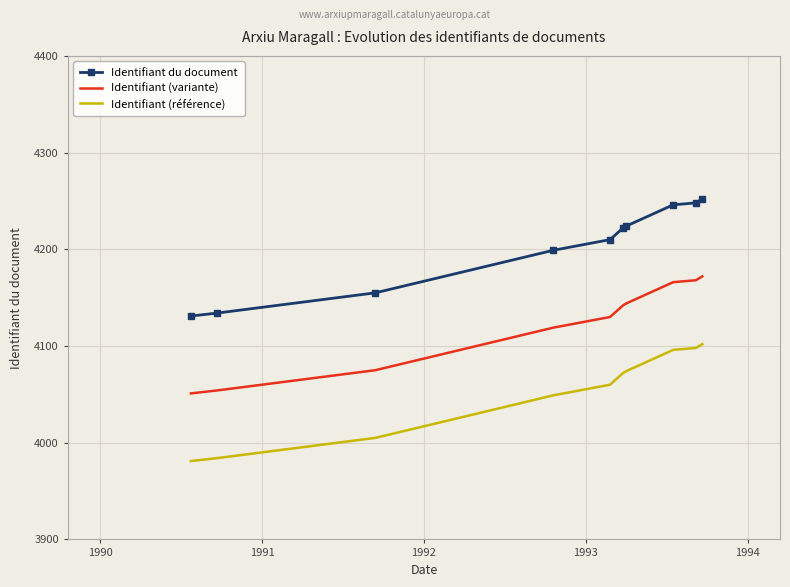

What is the minimum value for Identifiant (variante)?

4051